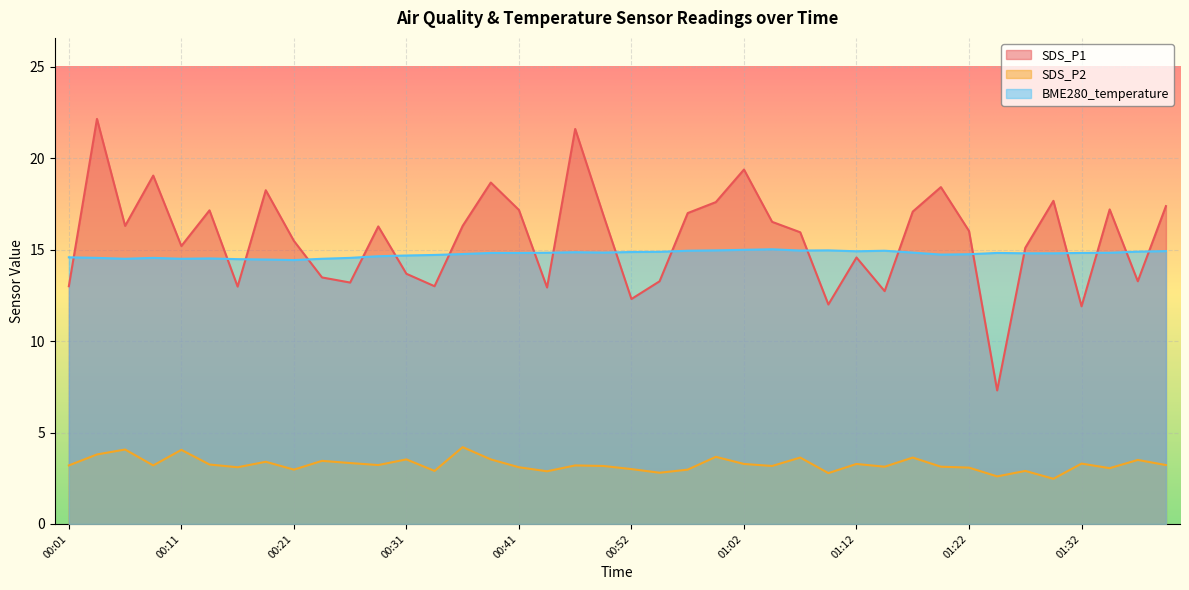

What is the average value of the SDS_P2 series?

3.3